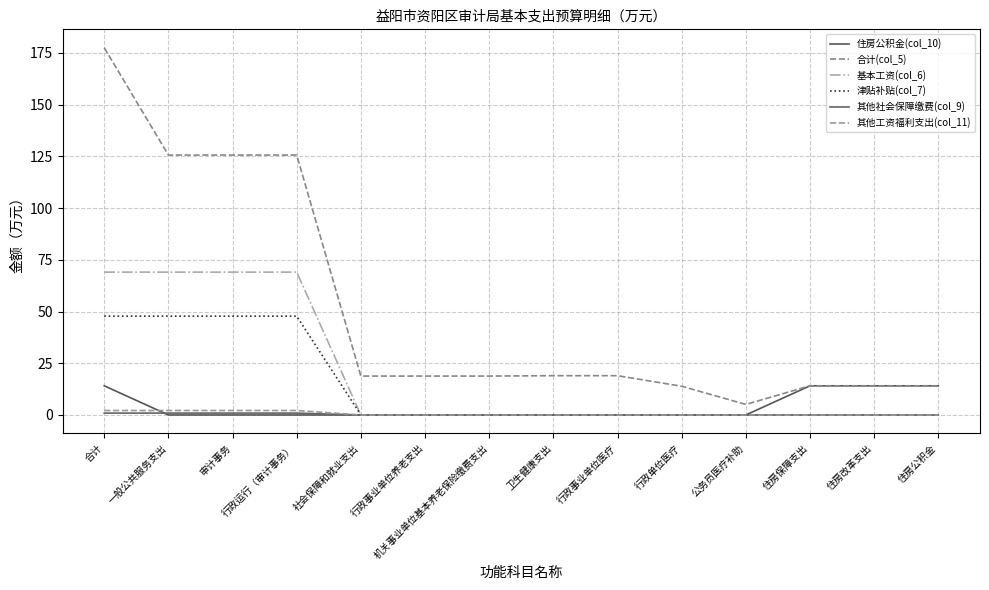

At which label does 合计(col_5) first exceed 18?

合计